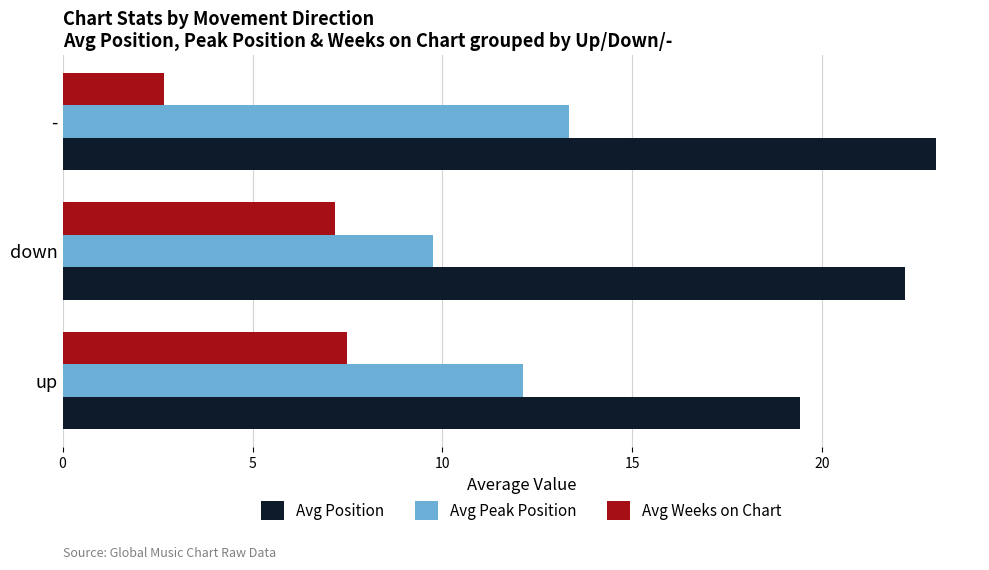

What is the spread (max minus min) of values at -?

20.3